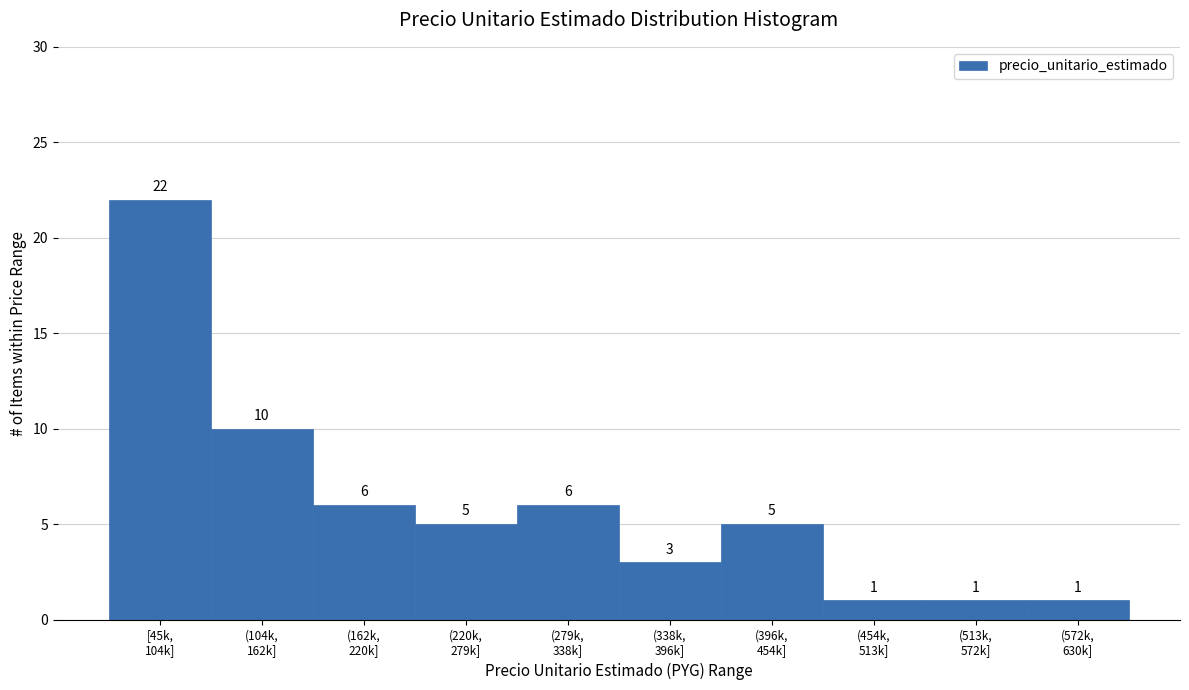

Reading left to right, transcribe all the data shown in this chart.

22	10	6	5	6	3	5	1	1	1